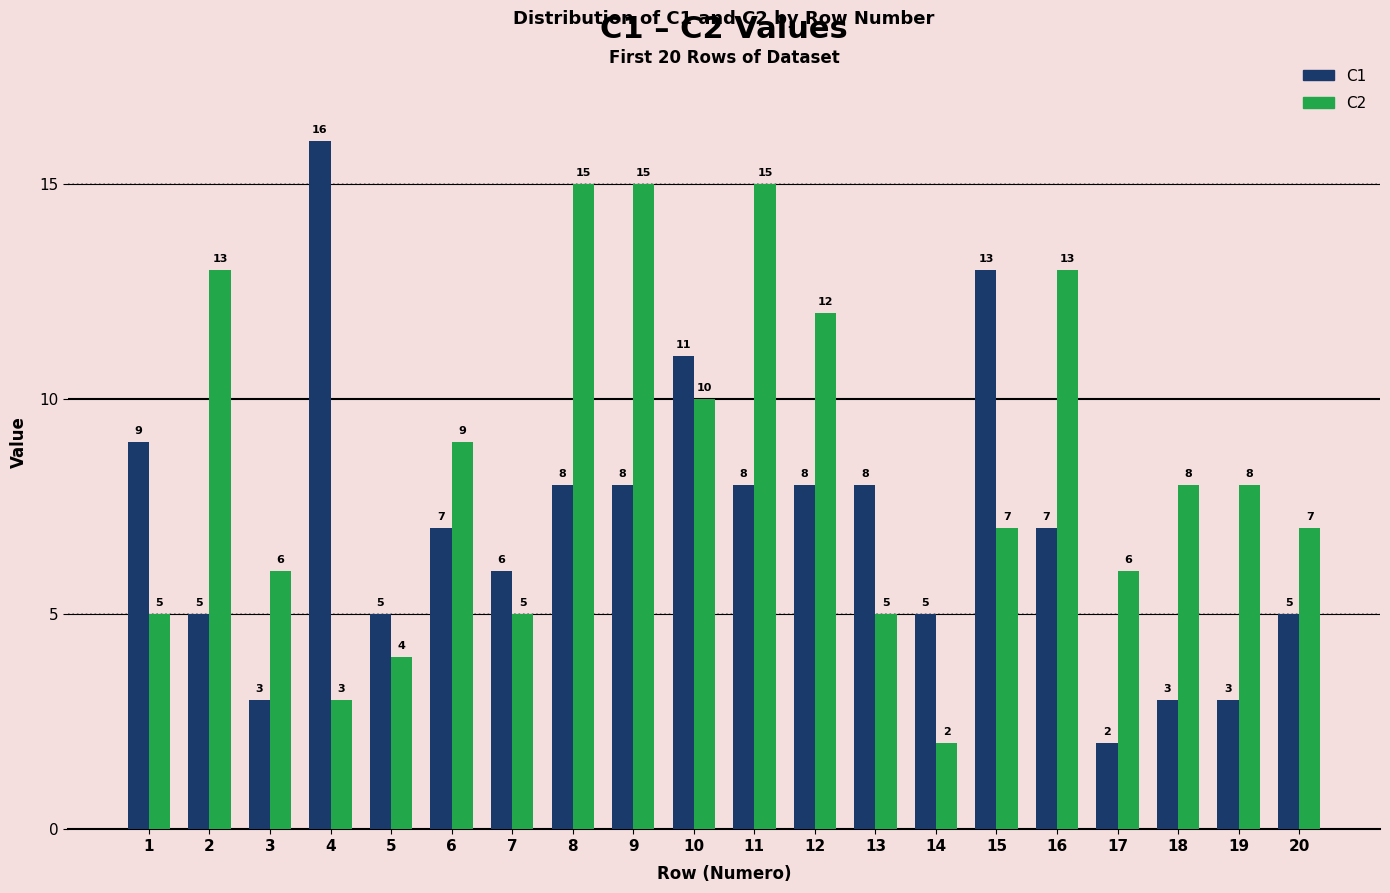

What is the total value across all series at 10?

21